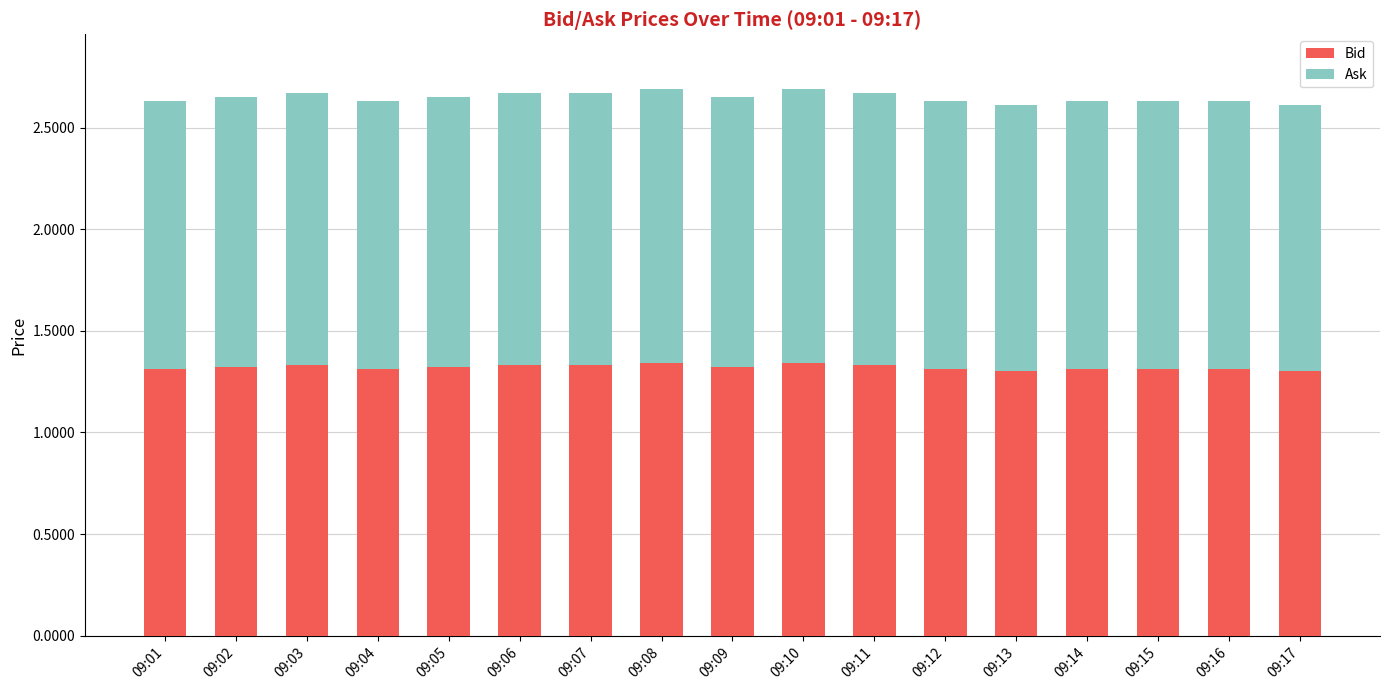

What is the sum of the Bid values at 09:13 and 09:03?

2.6